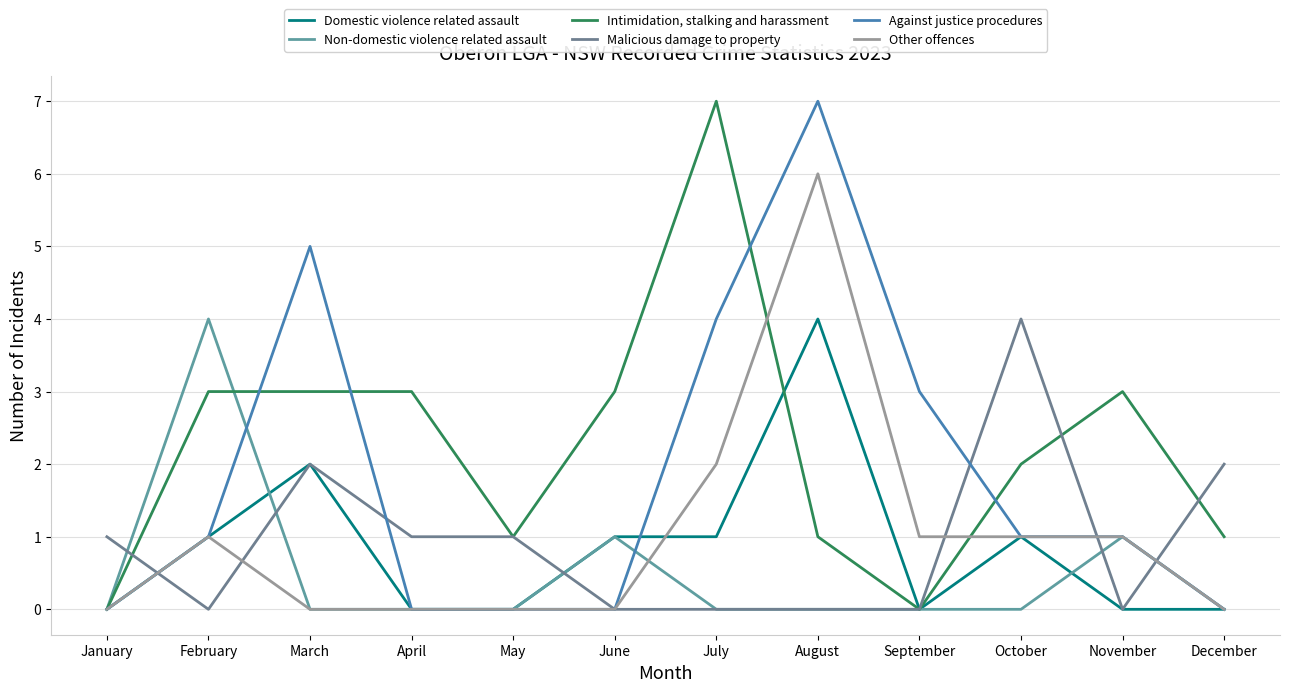

What is the difference between the highest and lowest values at July?

7